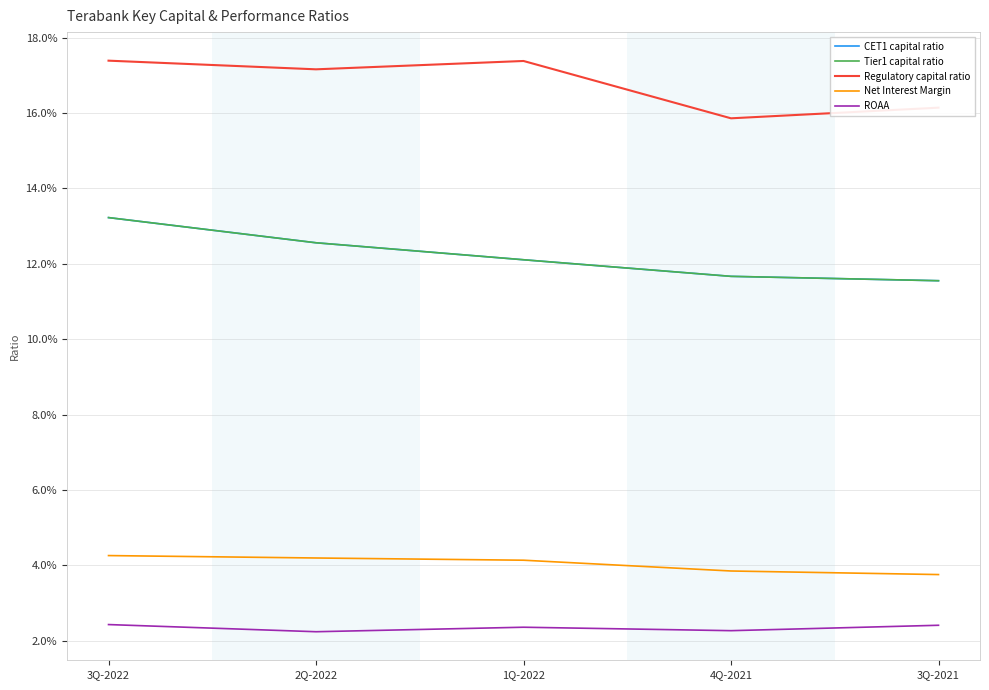

Between 1Q-2022 and 3Q-2022, which is larger?

3Q-2022